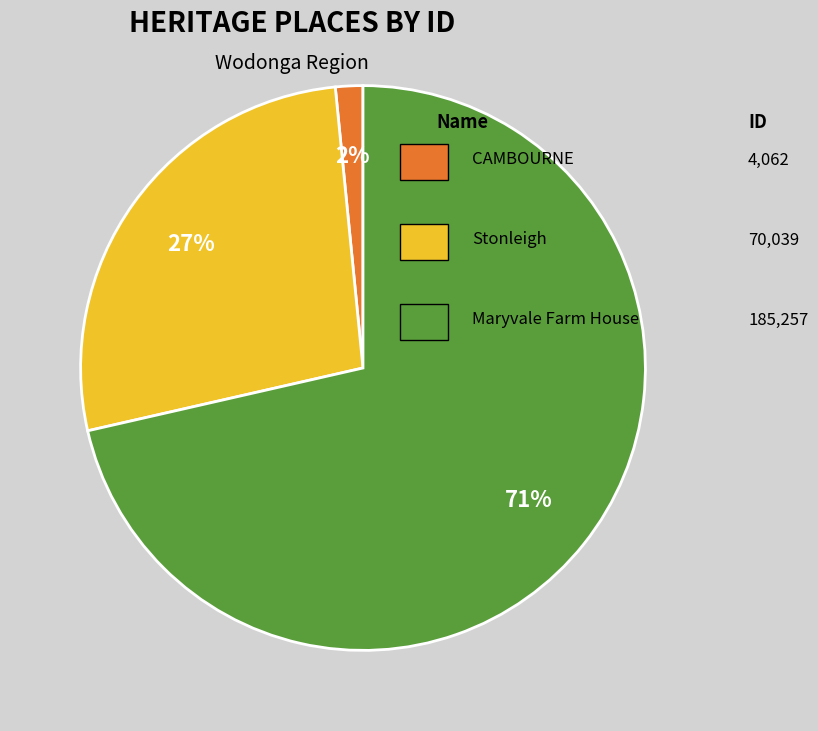

To the nearest percent, what is the average slice percentage?

33%